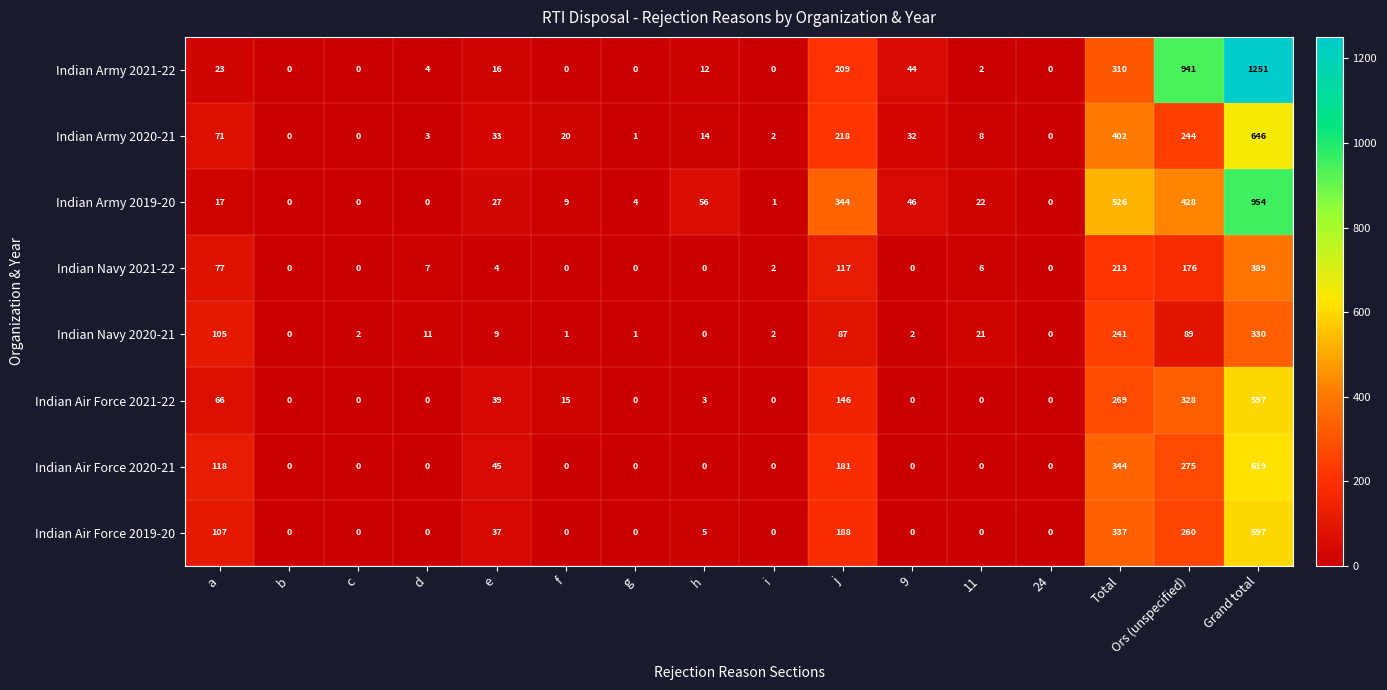

Which category has the highest value across all series?

Grand total